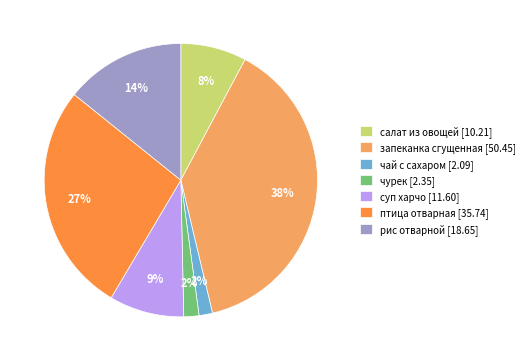

To the nearest percent, what portion does салат из овощей represent?

8%